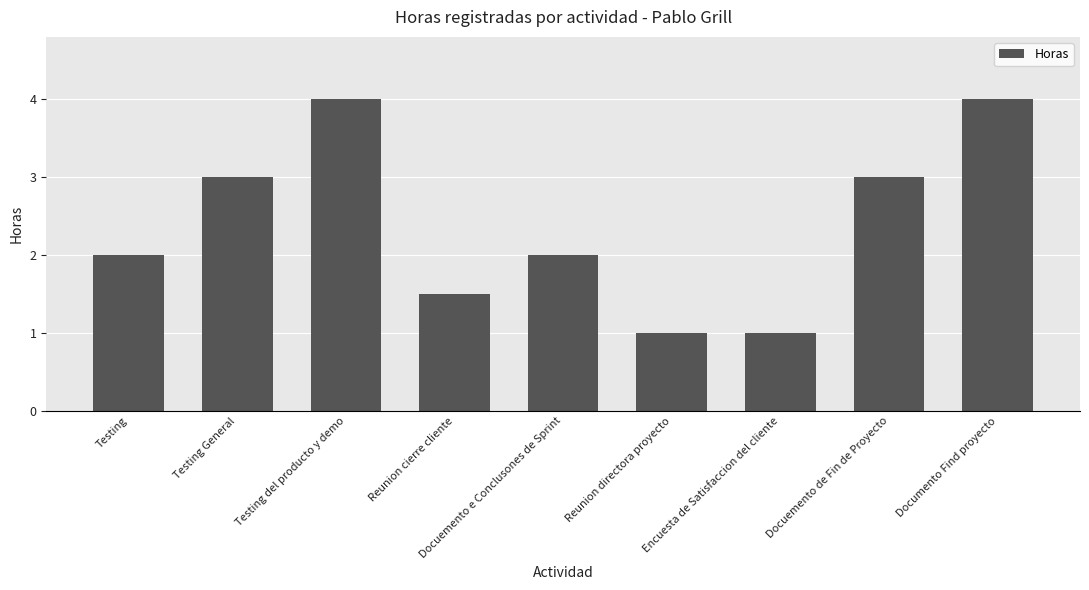

How many distinct data groups are displayed?

1